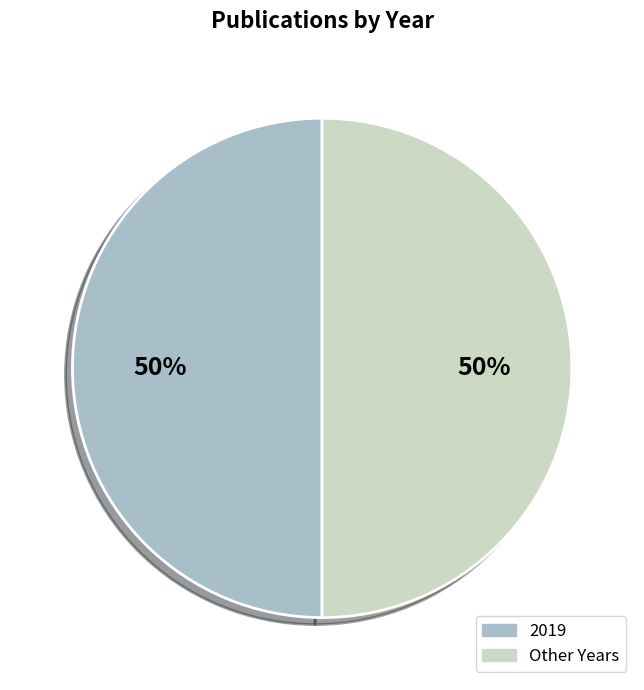

Is the sum of Other Years and 2019 greater than half?

Yes